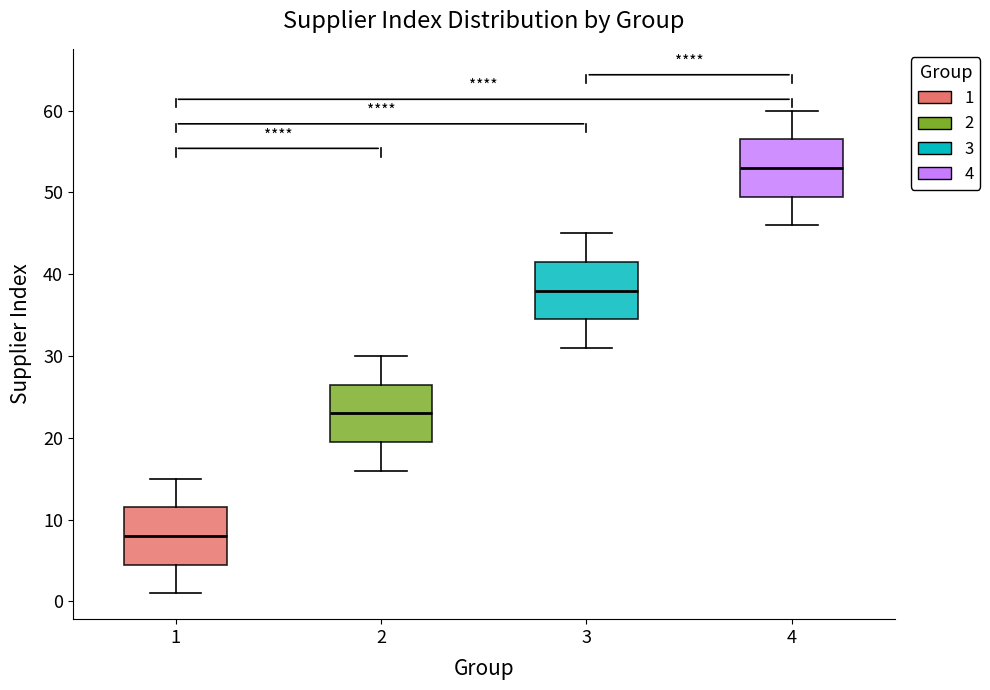

Reading left to right, transcribe this box plot: for each box, give where its median line is, the range the box spans, and where its two whiskers end, as read against the y-axis. The values are not printed on the chart, so give them approximately, as read against the axis.

1: median 8, box 5 to 12, whiskers 1 to 15
2: median 23, box 20 to 27, whiskers 16 to 30
3: median 38, box 35 to 42, whiskers 31 to 45
4: median 53, box 50 to 57, whiskers 46 to 60